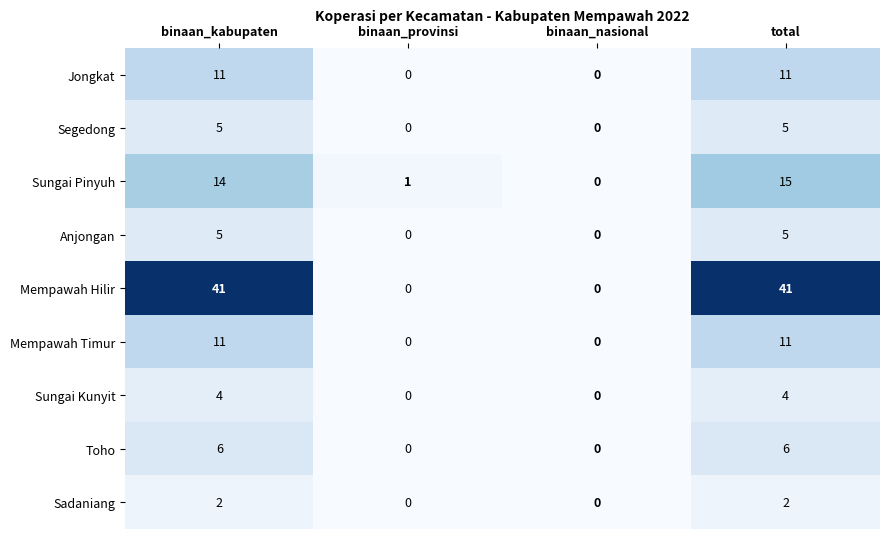

How many series are shown in this chart?

9